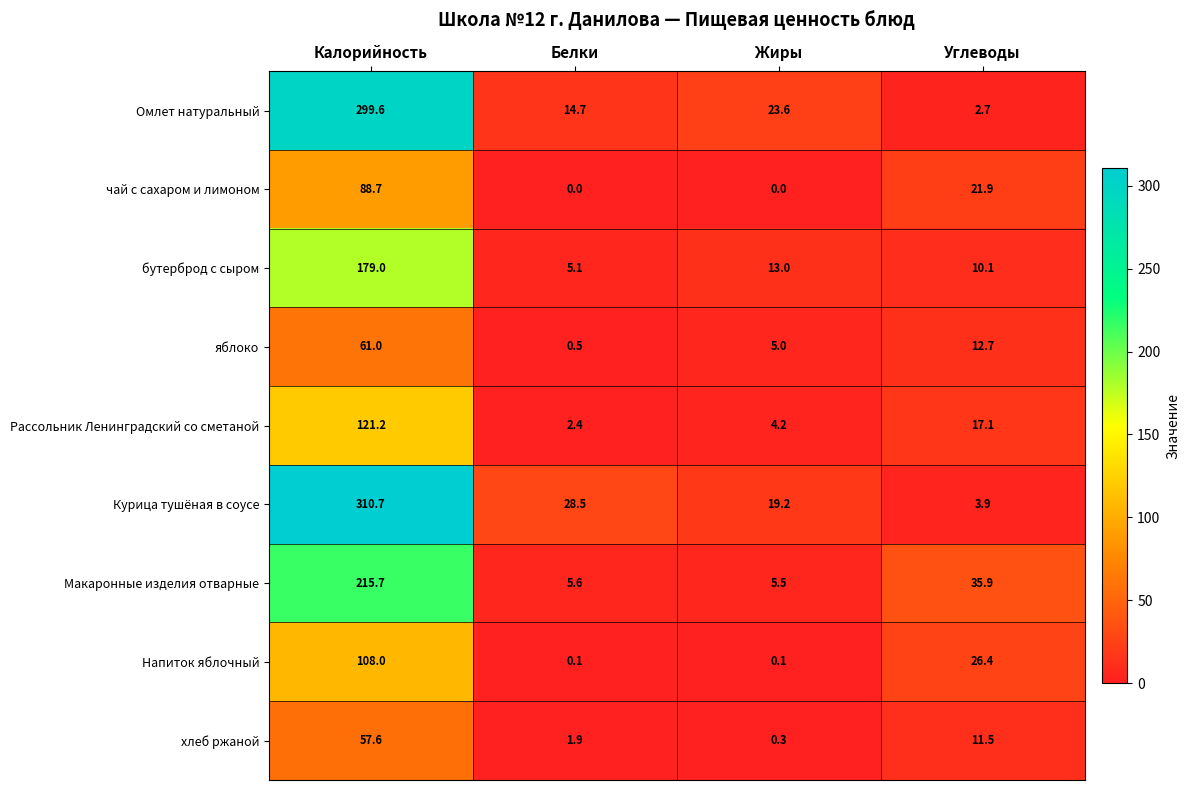

Count the number of categories in the chart.

4